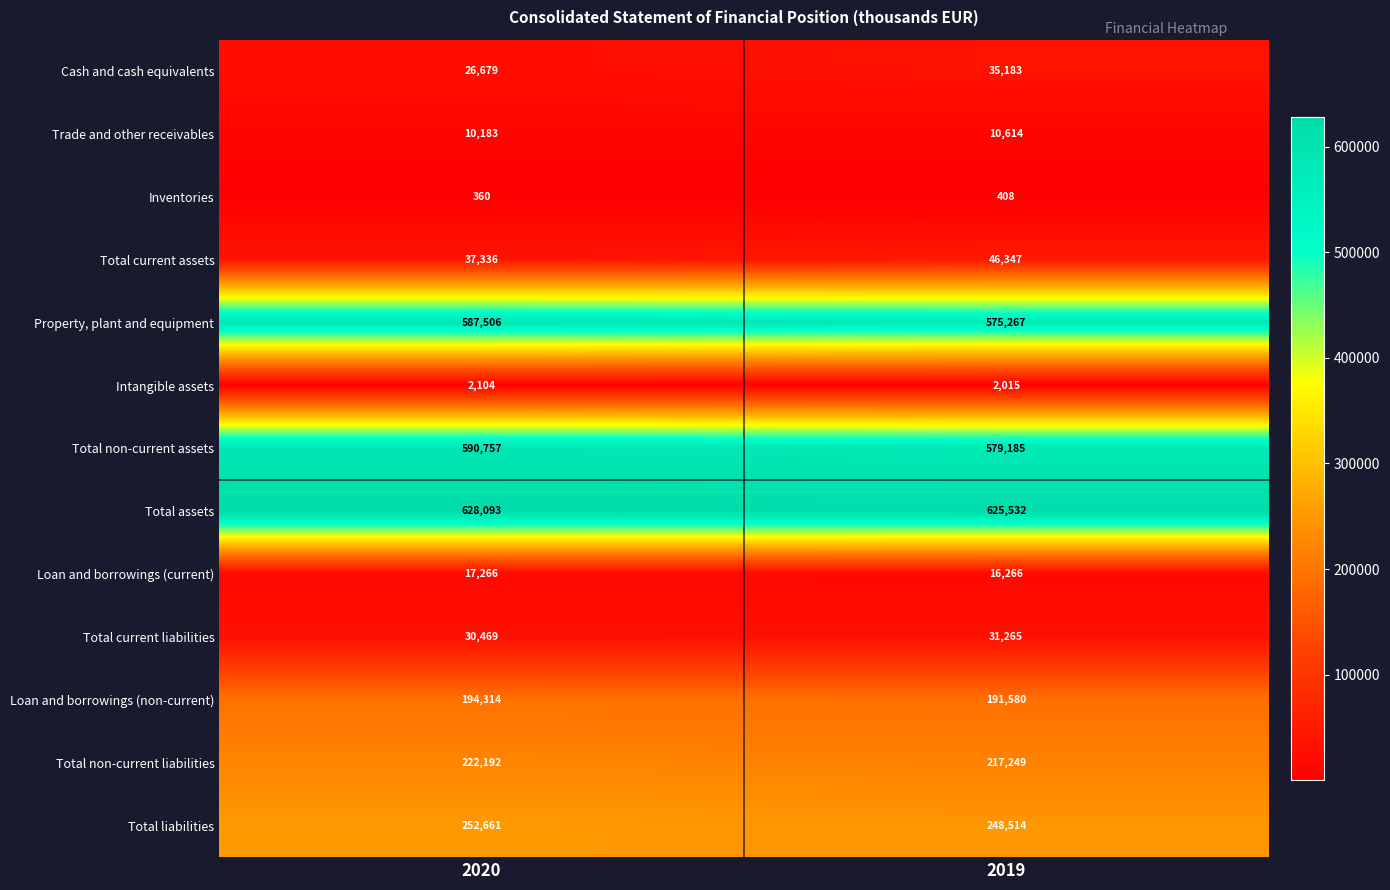

Rank the categories by Total liabilities value from lowest to highest.

2019, 2020